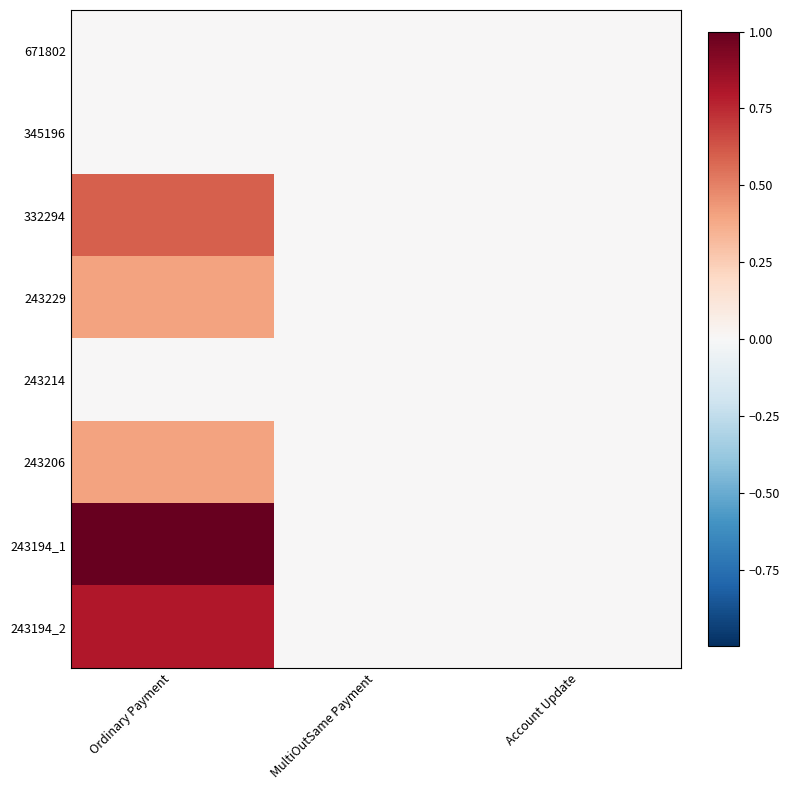

Reading right to left, transcribe all the data shown in this chart.

671802: Account Update=0.0	MultiOutSame Payment=0.0	Ordinary Payment=0.0
345196: Account Update=0.0	MultiOutSame Payment=0.0	Ordinary Payment=0.0
332294: Account Update=0.0	MultiOutSame Payment=0.0	Ordinary Payment=0.6
243229: Account Update=0.0	MultiOutSame Payment=0.0	Ordinary Payment=0.4
243214: Account Update=0.0	MultiOutSame Payment=0.0	Ordinary Payment=0.0
243206: Account Update=0.0	MultiOutSame Payment=0.0	Ordinary Payment=0.4
243194_1: Account Update=0.0	MultiOutSame Payment=0.0	Ordinary Payment=1.0
243194_2: Account Update=0.0	MultiOutSame Payment=0.0	Ordinary Payment=0.8